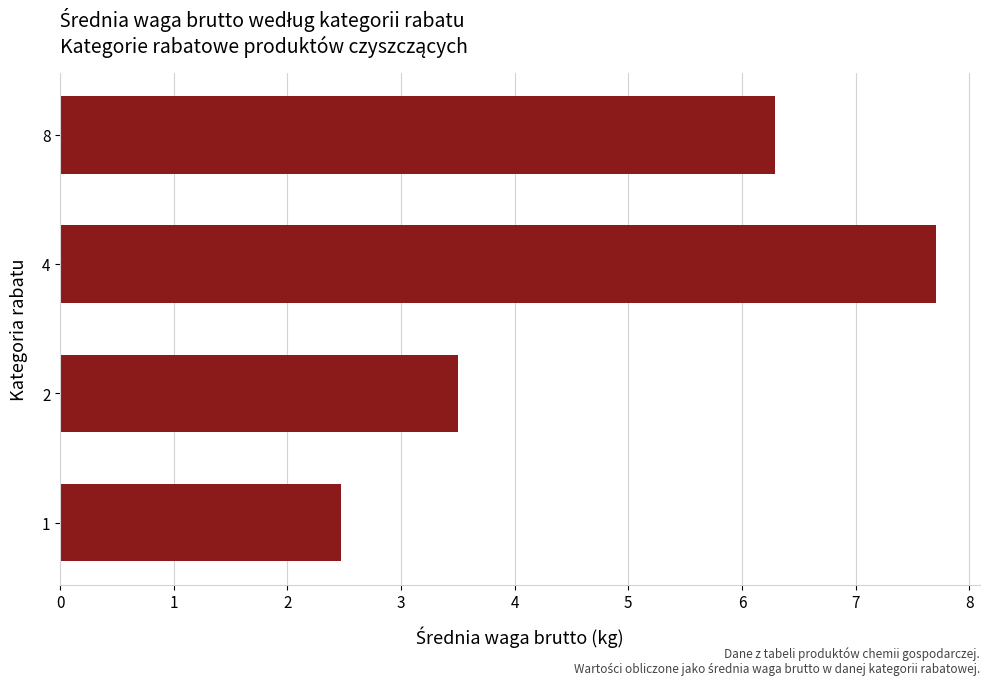

Rank the categories by value from highest to lowest.

4, 8, 2, 1